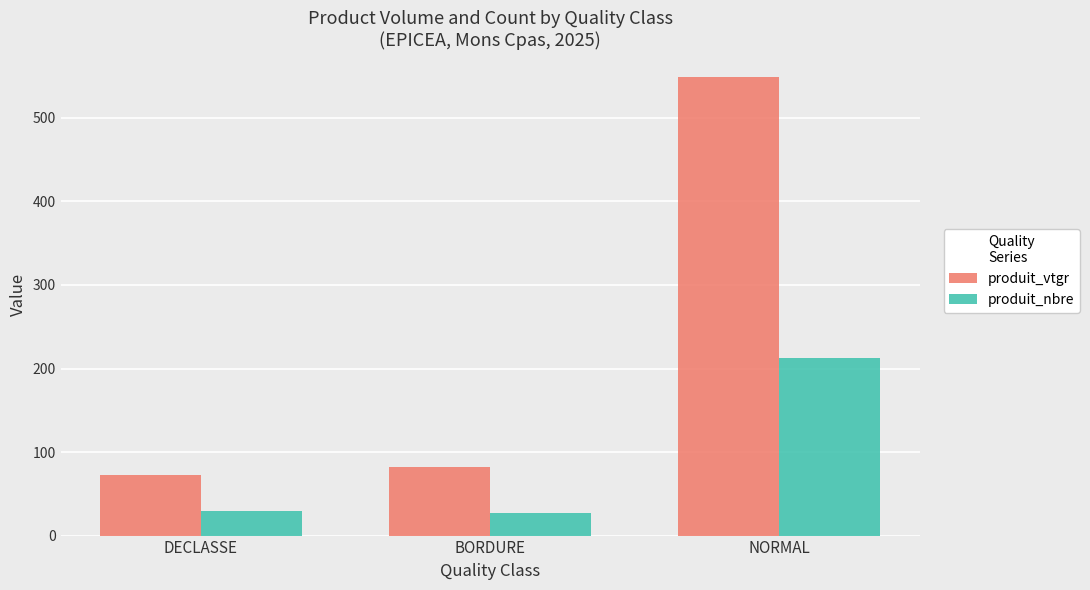

The value of produit_vtgr at DECLASSE is 72.7. True or false?

True